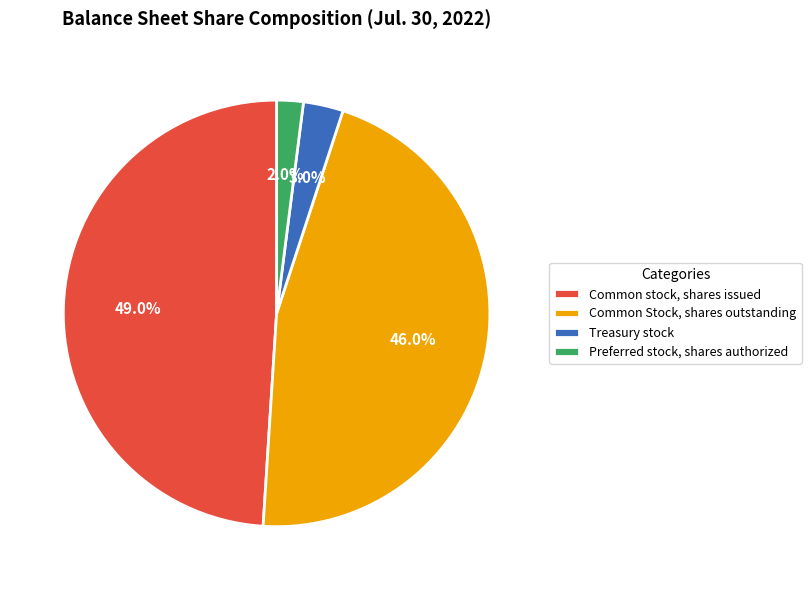

To the nearest percent, what portion does Common Stock, shares outstanding represent?

46%